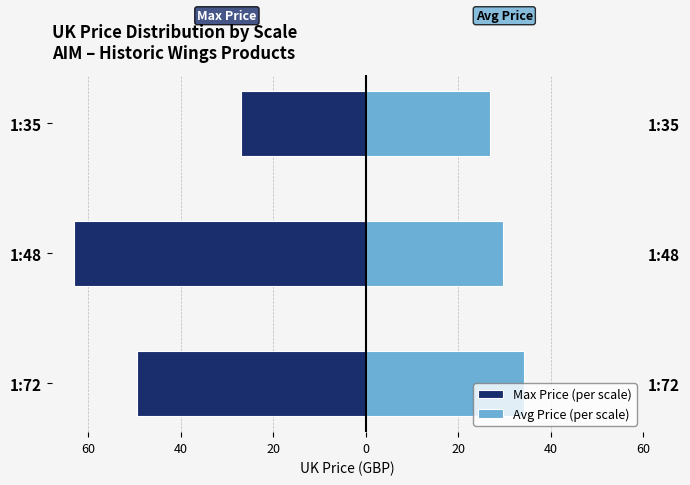

How many data points does each series have?

3